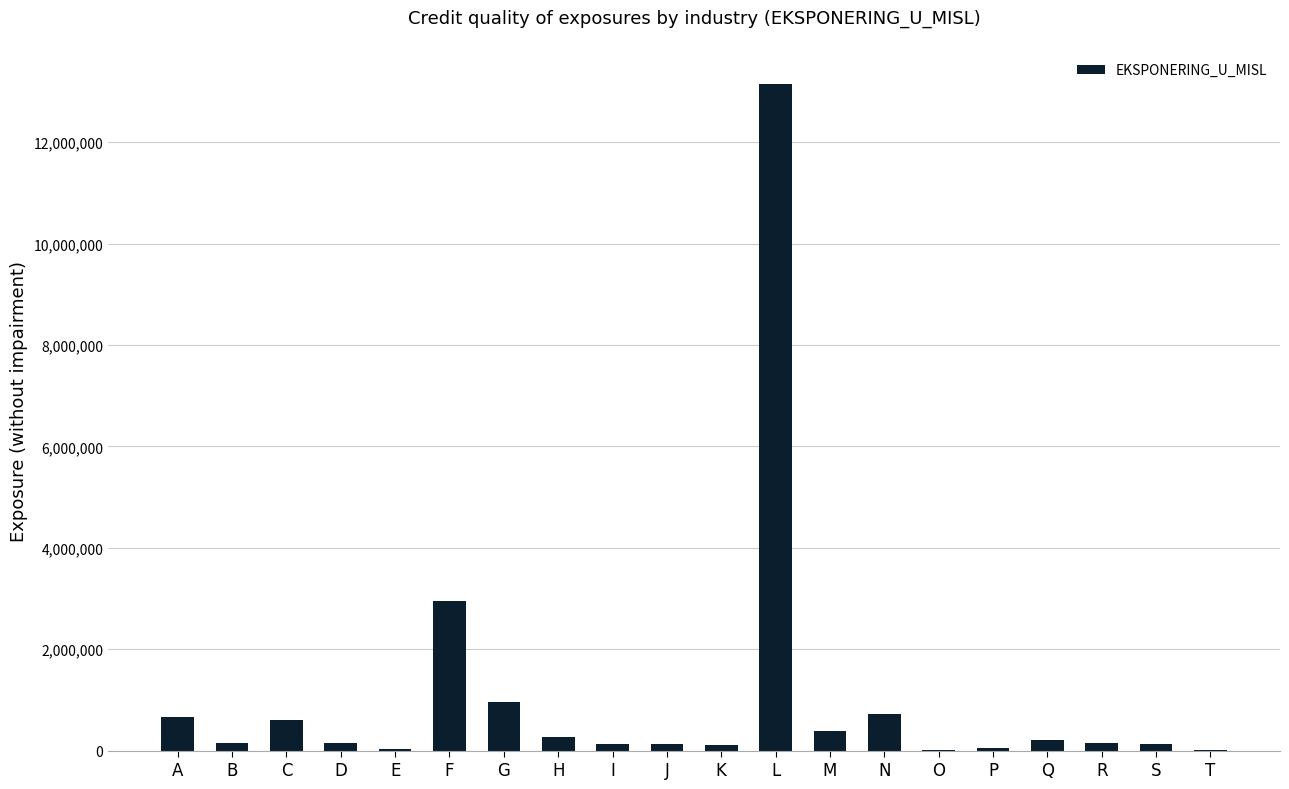

How many data points are above 148051?

10